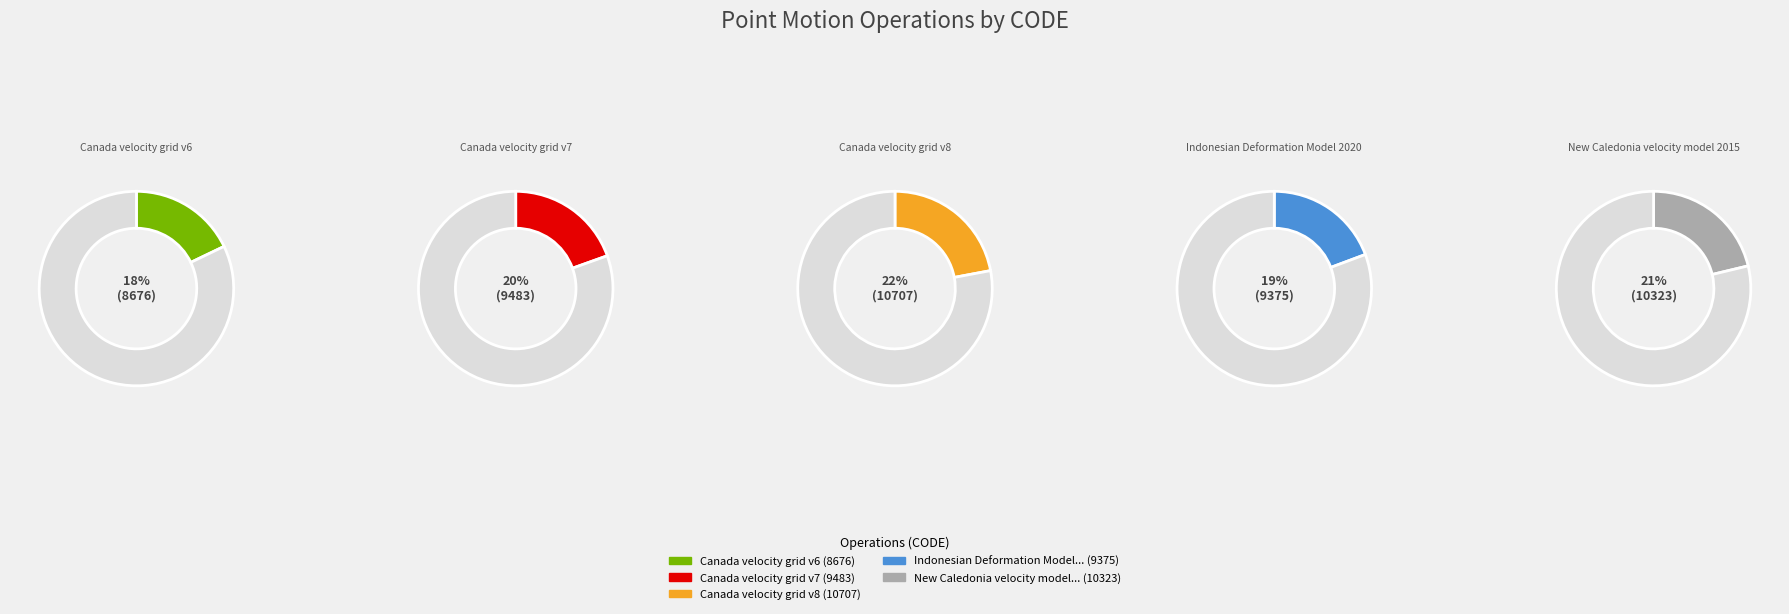

What percentage is the Canada velocity grid v7 slice, to the nearest percent?

20%